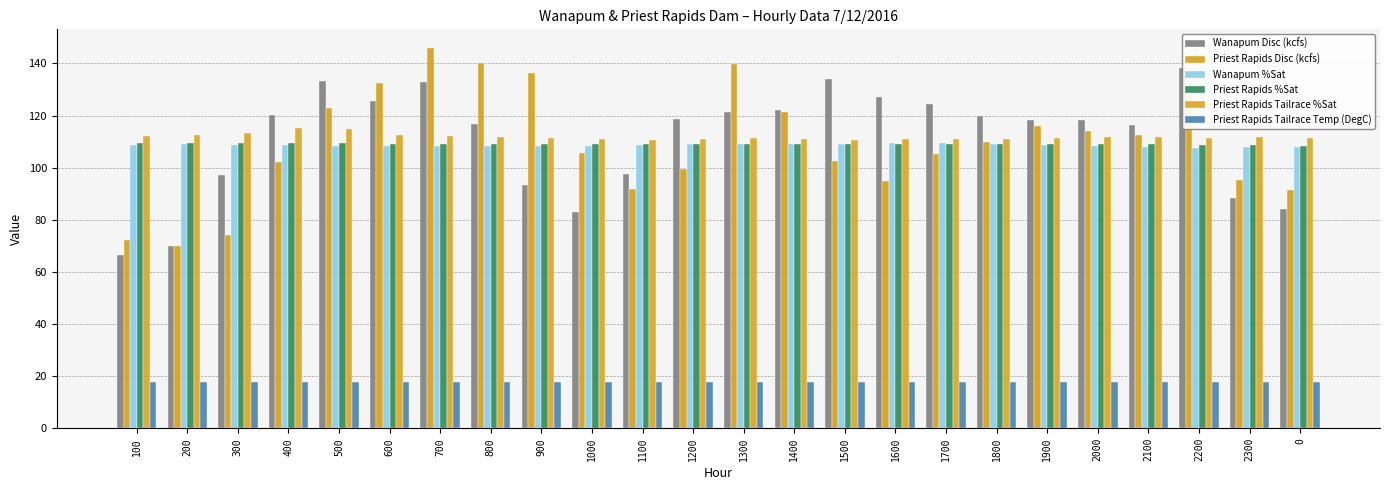

Is it true that Priest Rapids Tailrace Temp (DegC) equals 17.6 at 800?

True